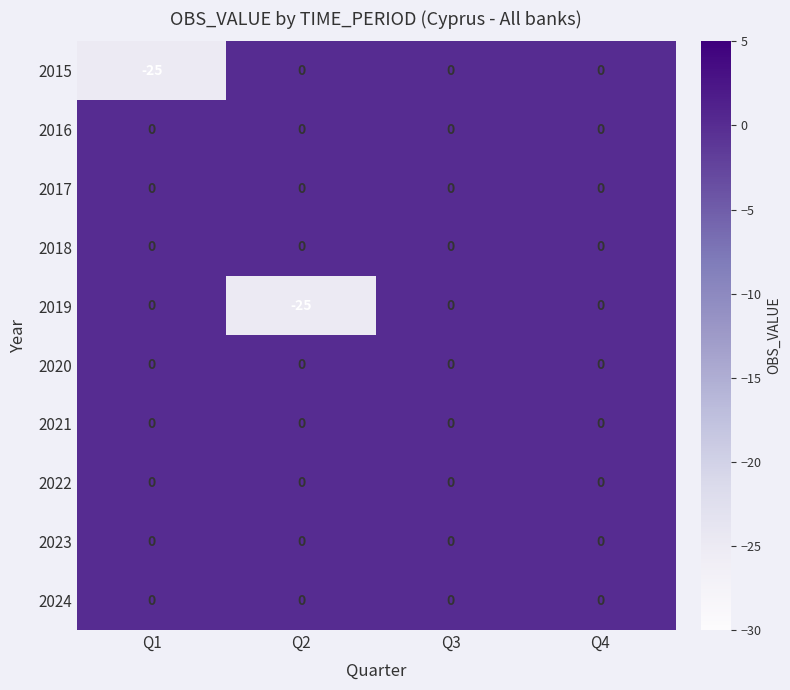

What is the average value of the 2019 series?

-6